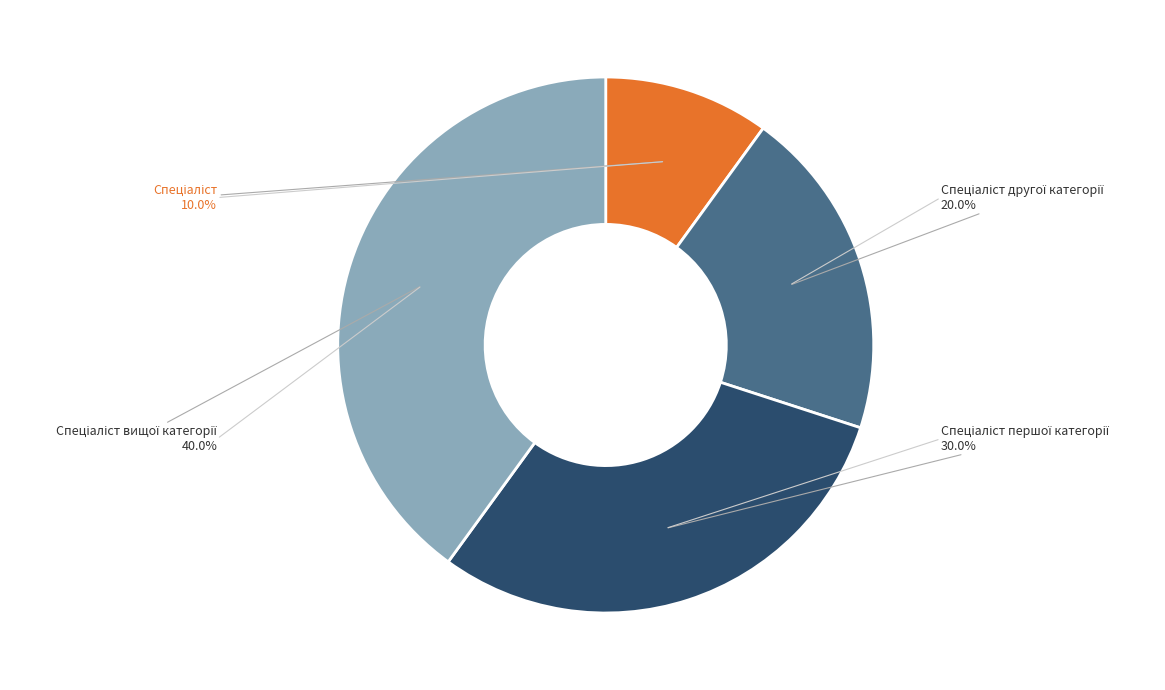

Does any single category account for the majority?

No